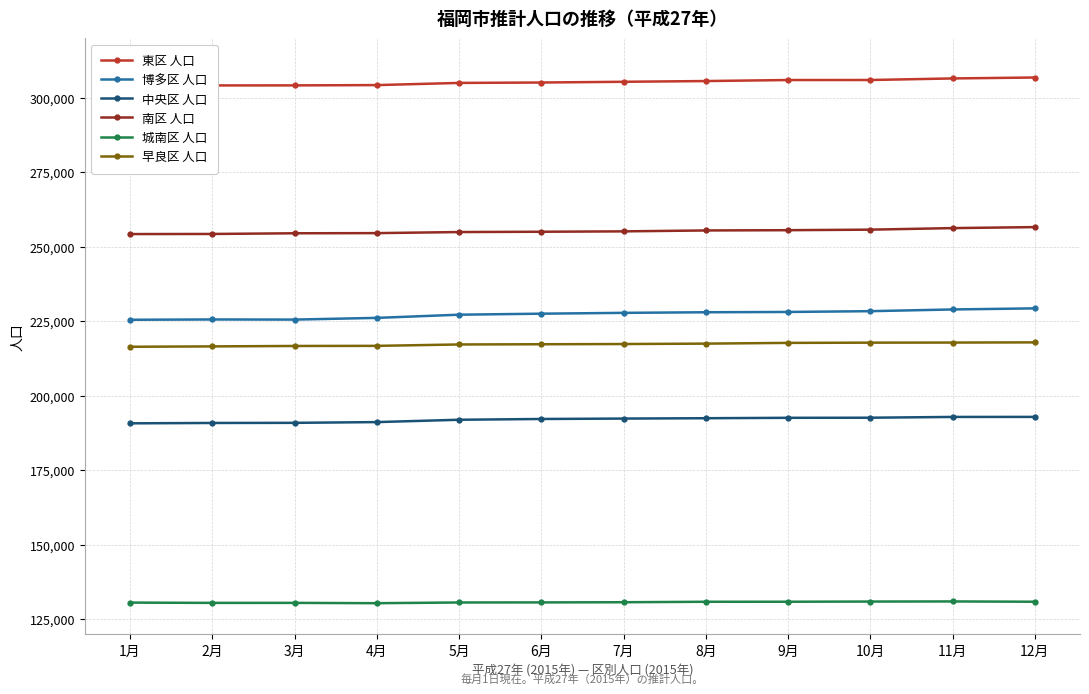

Does the chart have visible grid lines?

Yes